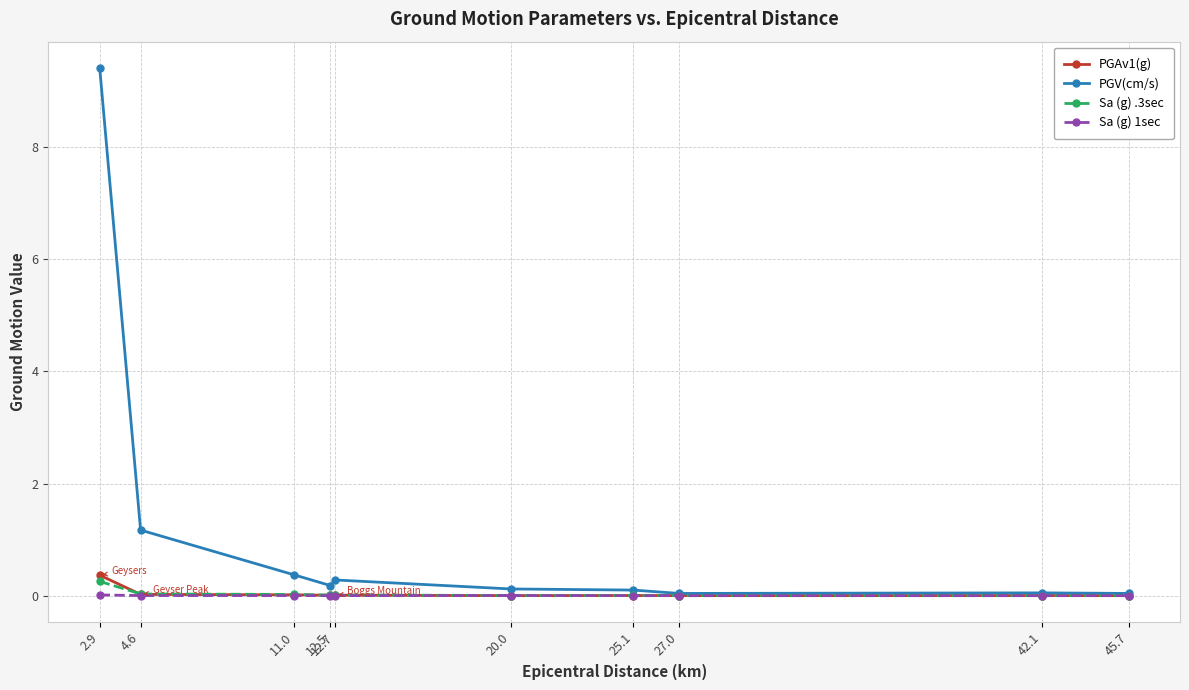

Is it true that Sa (g) .3sec equals 0.0 at 27.0?

True